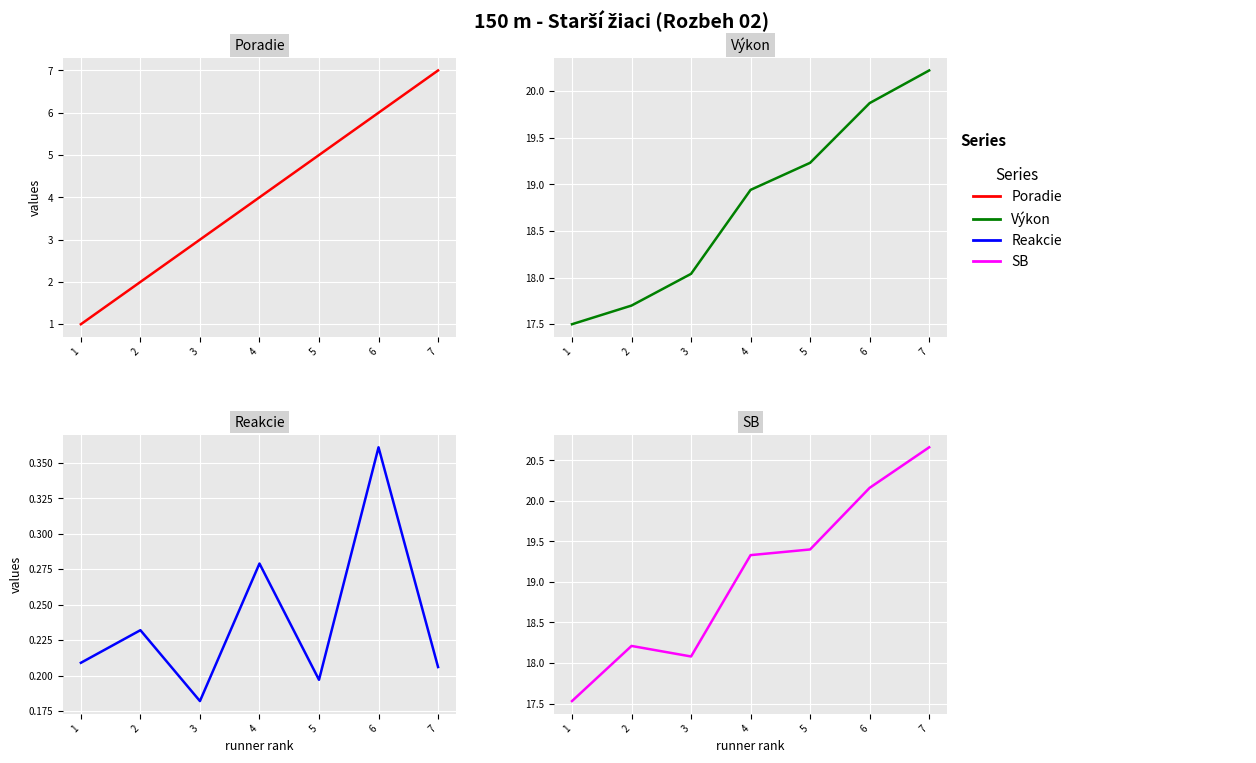

At which category does Reakcie reach its first local peak?

2